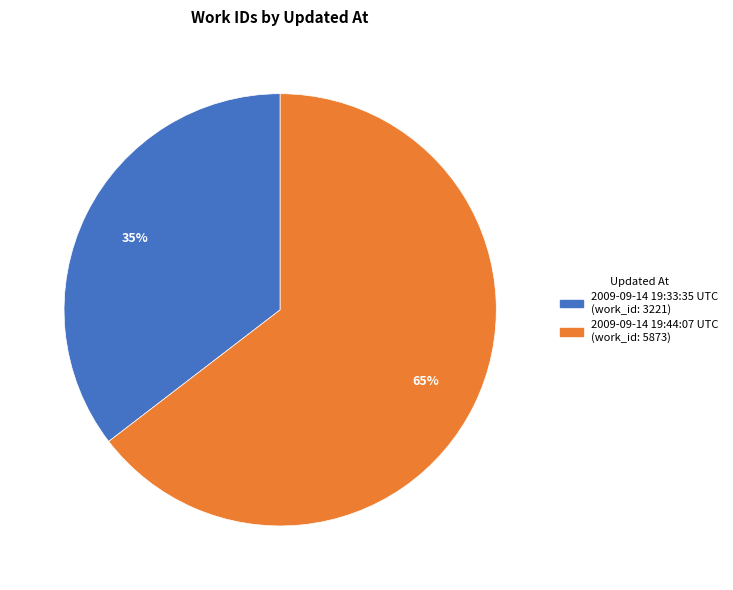

What is the largest slice in the pie chart?

2009-09-14 19:44:07 UTC